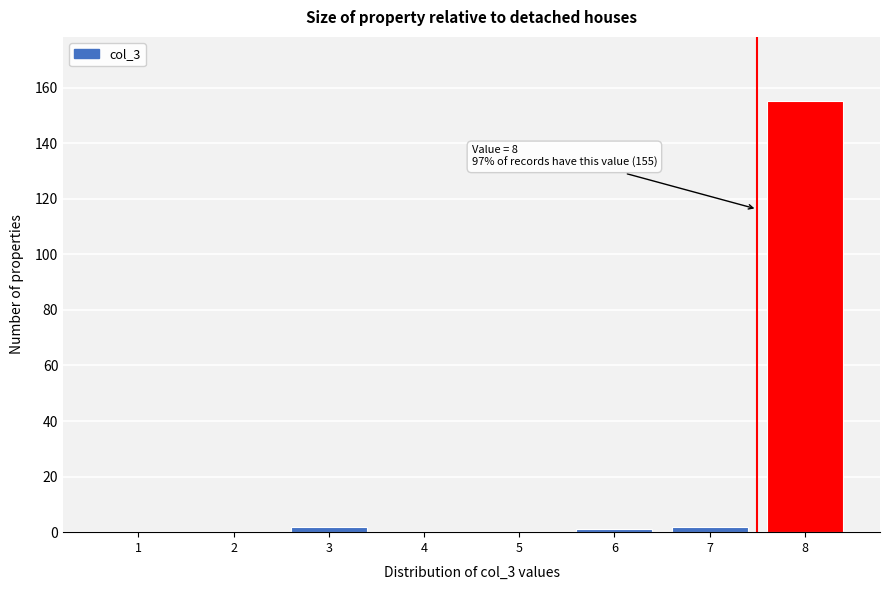

What is the greatest value displayed?

155